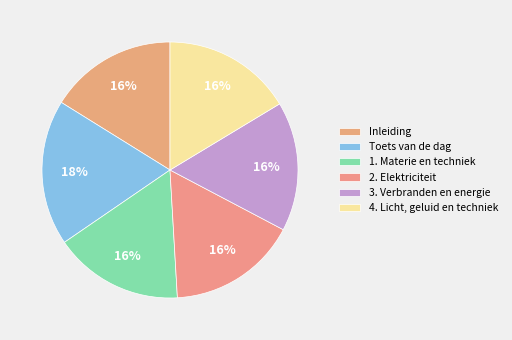

Approximately how many times larger is the value at 3. Verbranden en energie compared to 2. Elektriciteit?

1.0